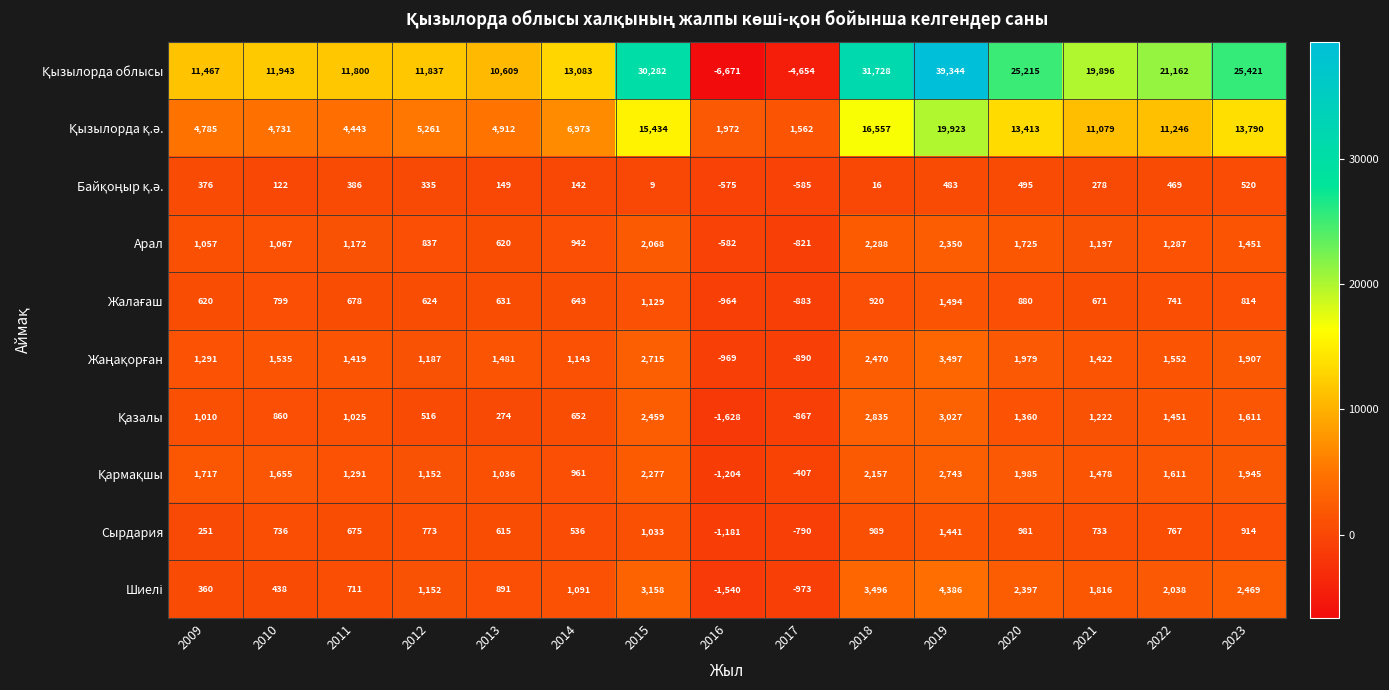

What is the difference between the maximum and minimum values in the Арал series?

3171